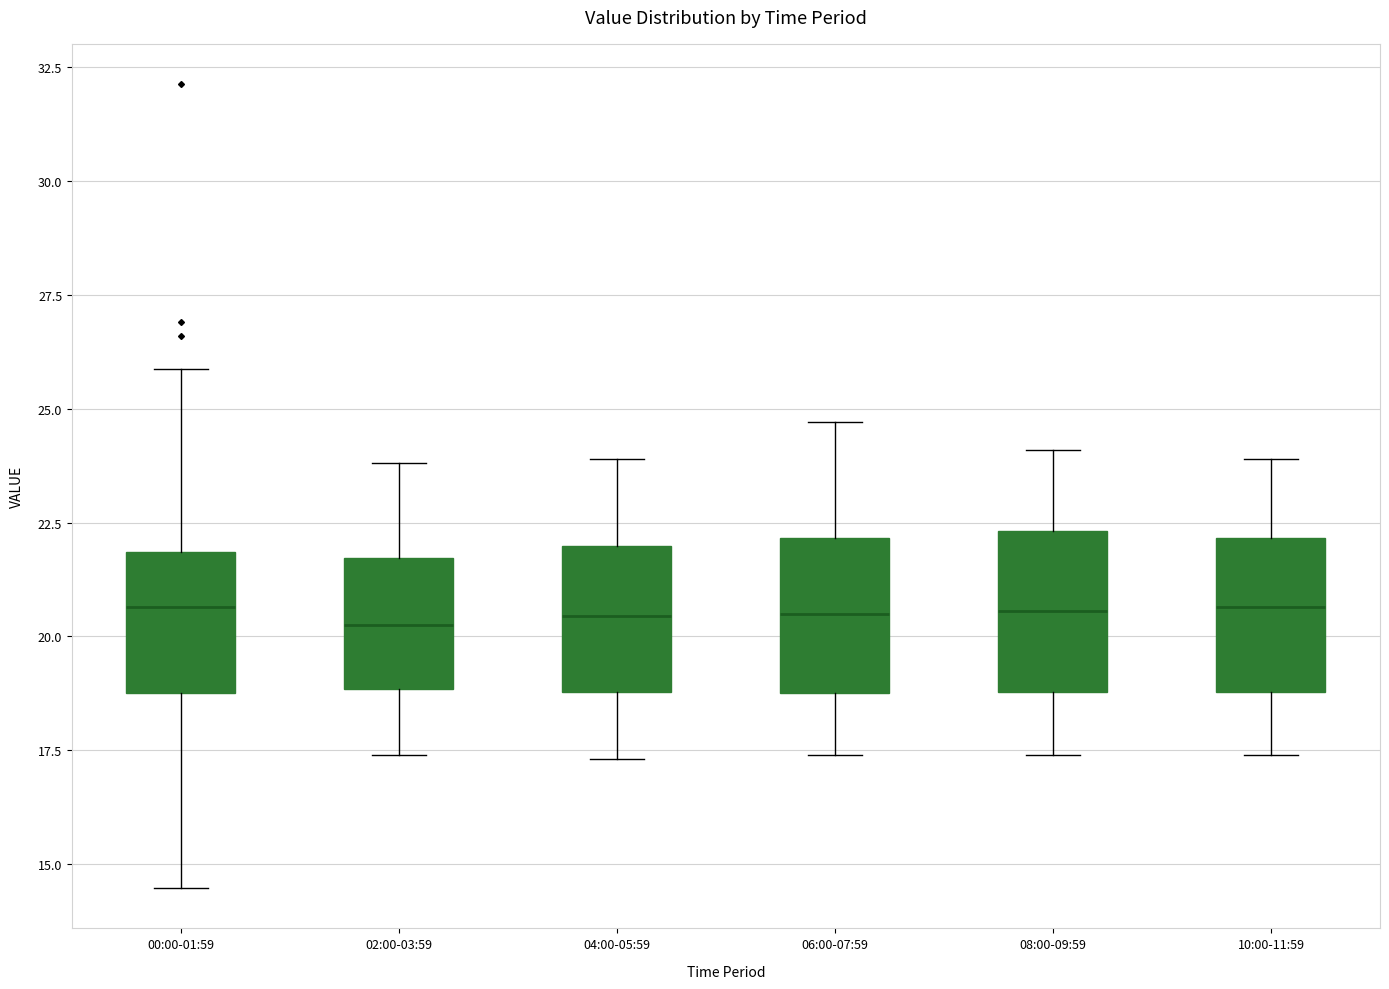

Reading left to right, read every box against the y-axis: the position of its median line, the range the box covers, and the ends of its whiskers. The values are not printed on the chart, so give them approximately, as read against the axis.

00:00-01:59: median 20.5, box 19.0 to 22.0, whiskers 14.5 to 26.0
02:00-03:59: median 20.5, box 19.0 to 21.5, whiskers 17.5 to 24.0
04:00-05:59: median 20.5, box 19.0 to 22.0, whiskers 17.5 to 24.0
06:00-07:59: median 20.5, box 19.0 to 22.0, whiskers 17.5 to 24.5
08:00-09:59: median 20.5, box 19.0 to 22.5, whiskers 17.5 to 24.0
10:00-11:59: median 20.5, box 19.0 to 22.0, whiskers 17.5 to 24.0